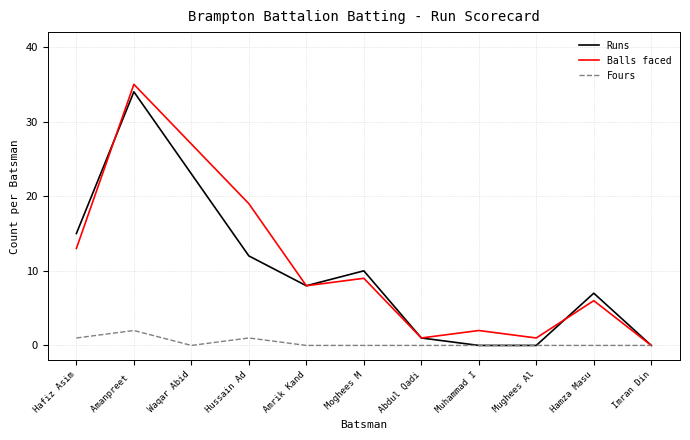

What is the difference between the Runs values at Imran Din and Moghees M?

10